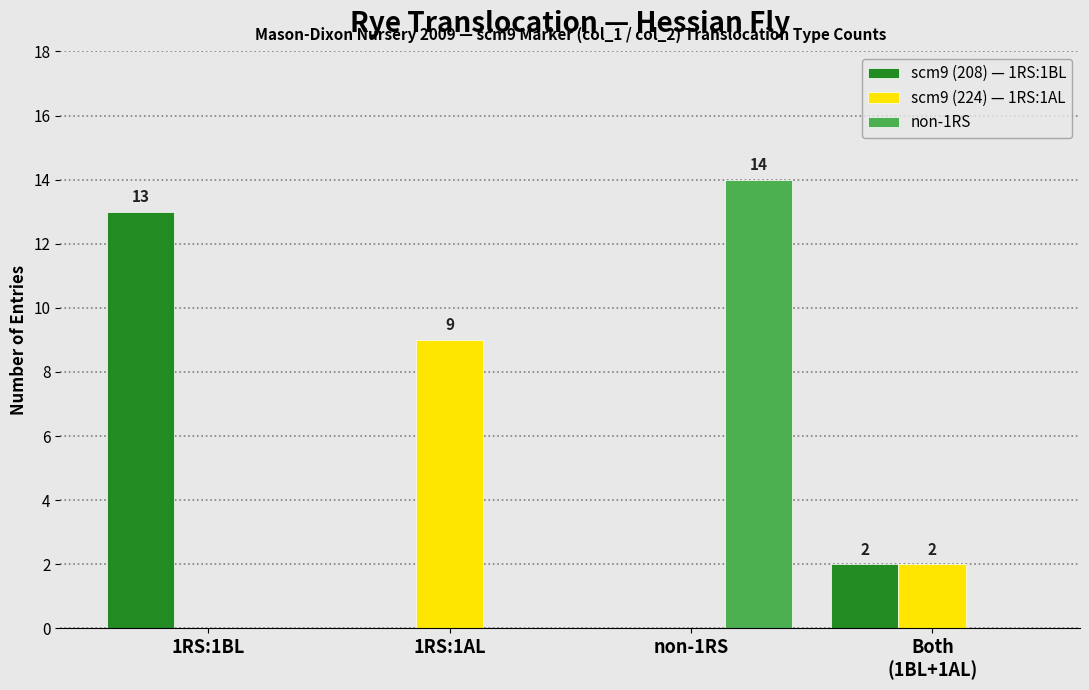

Is the value of scm9 (224) — 1RS:1AL at 1RS:1AL greater than the value of scm9 (208) — 1RS:1BL at non-1RS?

Yes